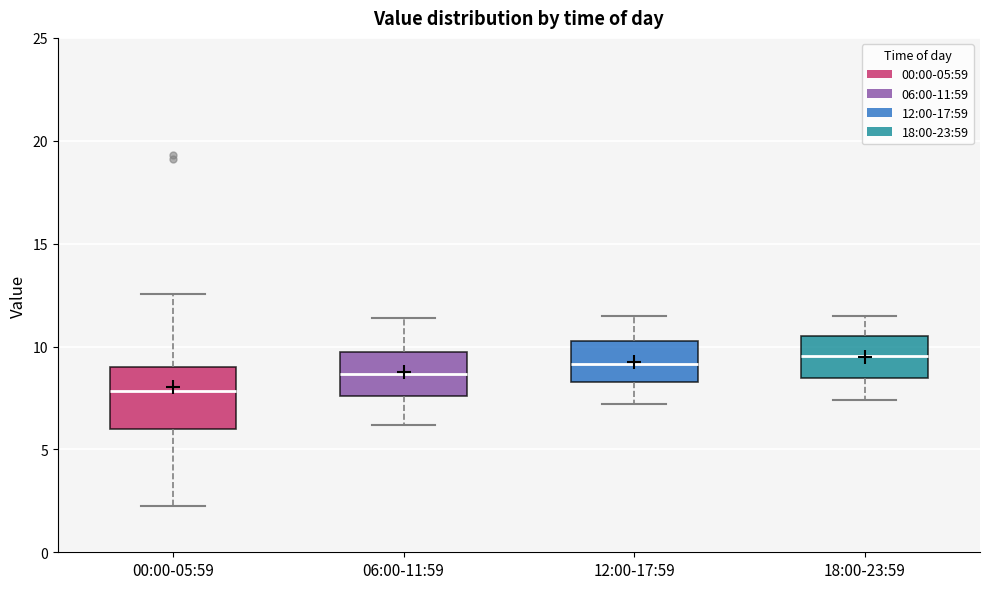

Which box is the tallest, from its lower edge to its upper edge?

00:00-05:59